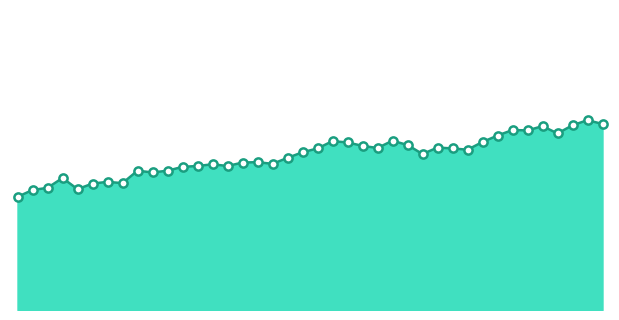

What is the change in value from 00:41 to 01:28?

+0.8